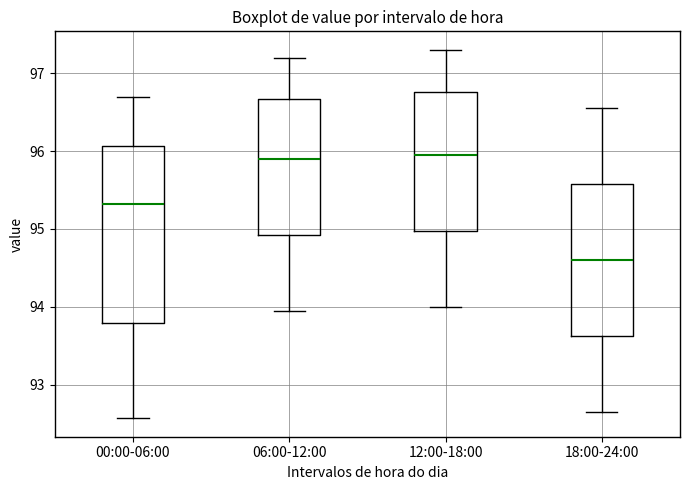

Reading left to right, transcribe this box plot: for each box, give where its median line is, the range the box spans, and where its two whiskers end, as read against the y-axis. The values are not printed on the chart, so give them approximately, as read against the axis.

00:00-06:00: median 95.3, box 93.8 to 96.1, whiskers 92.6 to 96.7
06:00-12:00: median 95.9, box 94.9 to 96.7, whiskers 94.0 to 97.2
12:00-18:00: median 96.0, box 95.0 to 96.8, whiskers 94.0 to 97.3
18:00-24:00: median 94.6, box 93.6 to 95.6, whiskers 92.7 to 96.6